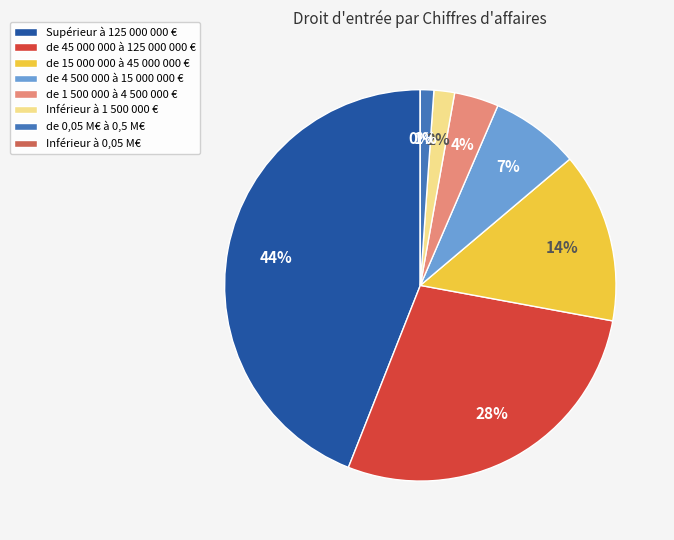

Is de 0,05 M€ à 0,5 M€ the majority of the pie?

No